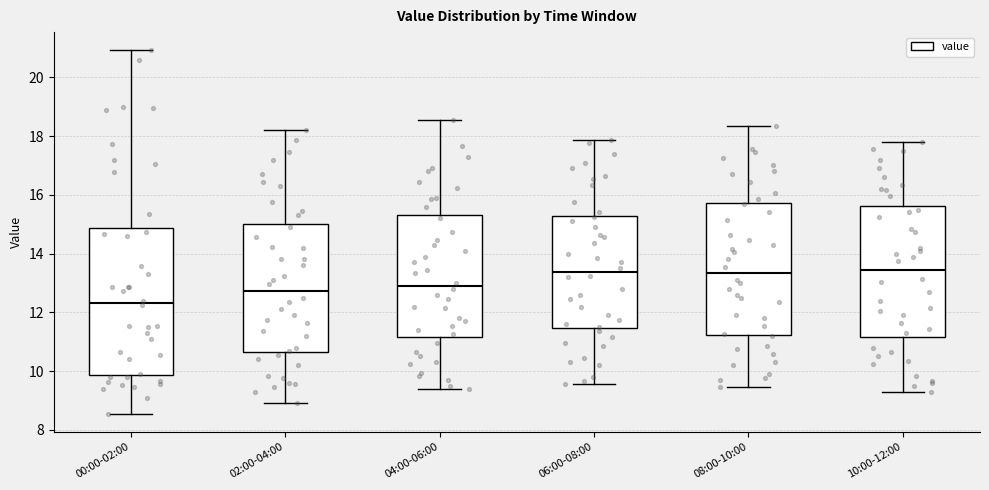

Reading left to right, read every box against the y-axis: the position of its median line, the range the box covers, and the ends of its whiskers. The values are not printed on the chart, so give them approximately, as read against the axis.

00:00-02:00: median 12.4, box 9.8 to 14.8, whiskers 8.6 to 21.0
02:00-04:00: median 12.8, box 10.6 to 15.0, whiskers 9.0 to 18.2
04:00-06:00: median 13.0, box 11.2 to 15.4, whiskers 9.4 to 18.6
06:00-08:00: median 13.4, box 11.4 to 15.2, whiskers 9.6 to 17.8
08:00-10:00: median 13.4, box 11.2 to 15.8, whiskers 9.4 to 18.4
10:00-12:00: median 13.4, box 11.2 to 15.6, whiskers 9.4 to 17.8